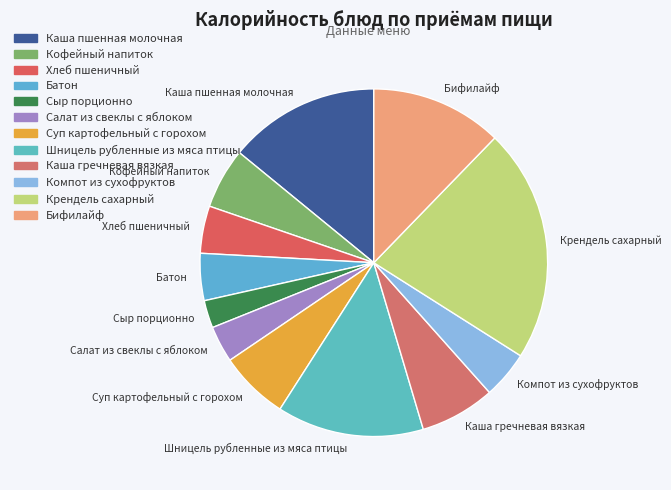

Combined, do Крендель сахарный and Хлеб пшеничный account for over 50%?

No